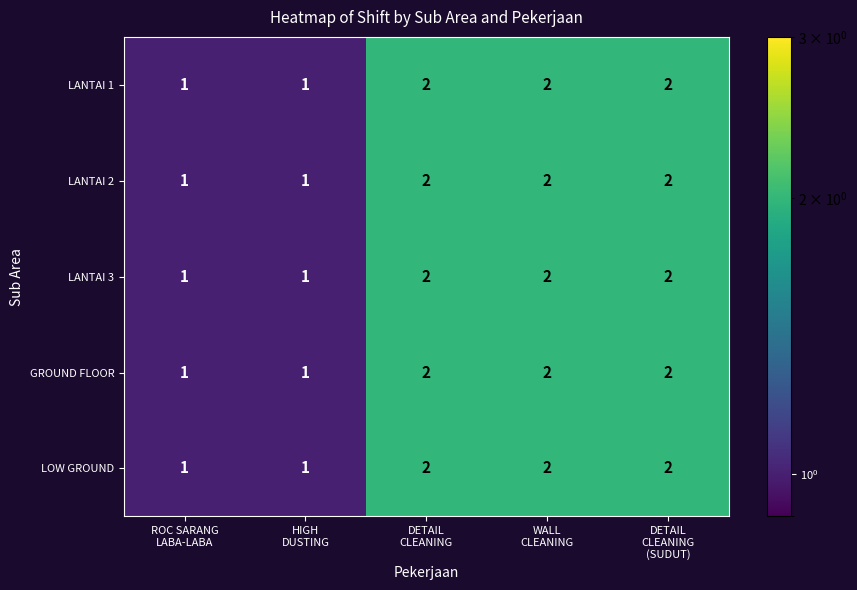

How many LANTAI 3 values are between 1 and 2?

5